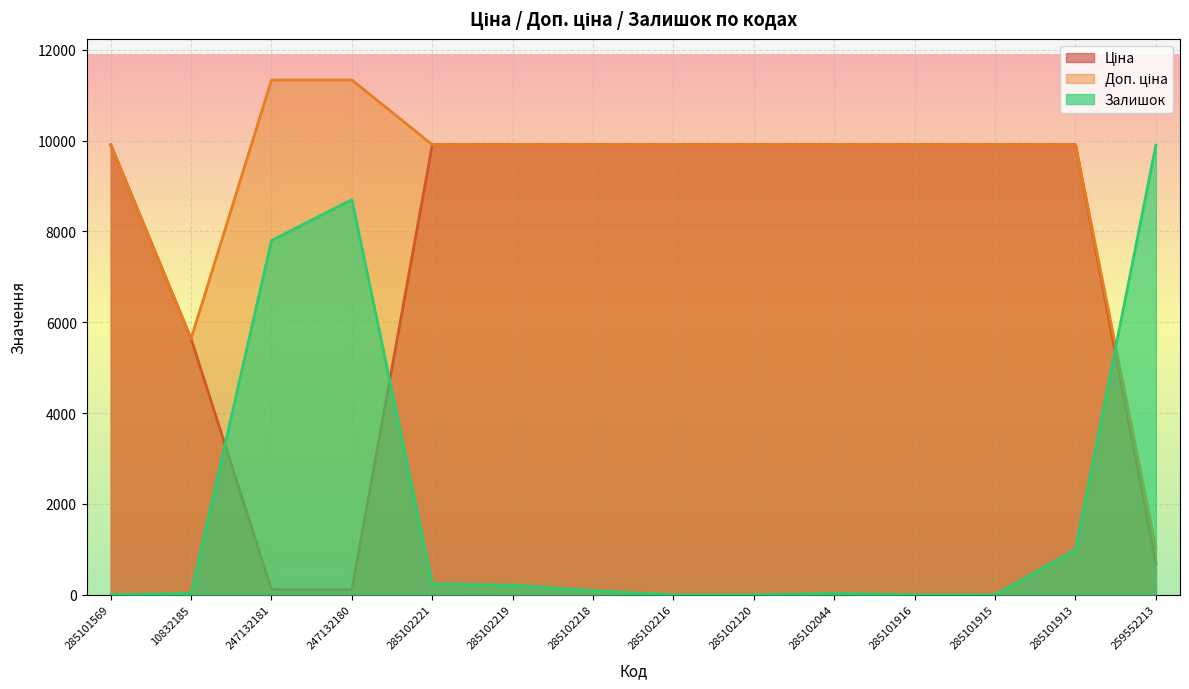

Reading left to right, what are all the values shown in this chart?

Ціна: 9908.5	5636.0	113.3	113.3	9908.5	9908.5	9908.5	9908.5	9908.5	9908.5	9908.5	9908.5	9908.5	689.1
Доп. ціна: 9908.5	5636.0	11334.0	11334.0	9908.5	9908.5	9908.5	9908.5	9908.5	9908.5	9908.5	9908.5	9908.5	1017.8
Залишок: 0.0	30.0	7800.0	8700.0	240.0	210.0	90.0	0.0	0.0	30.0	0.0	0.0	990.0	9900.0